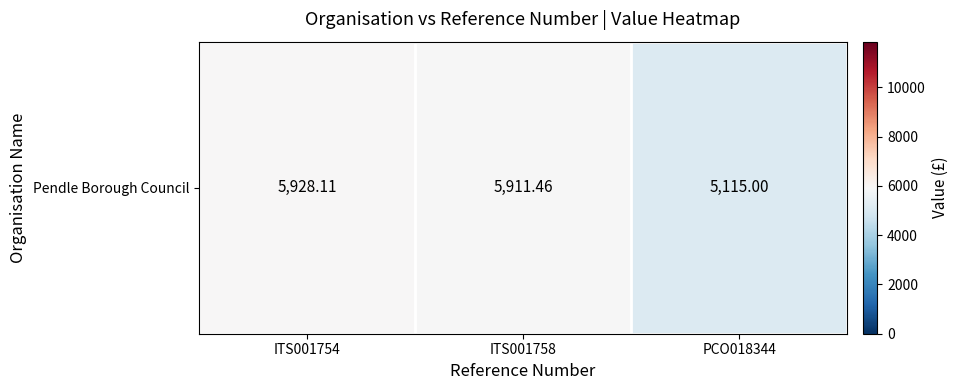

List the labels in order of value, largest first.

ITS001754, ITS001758, PCO018344